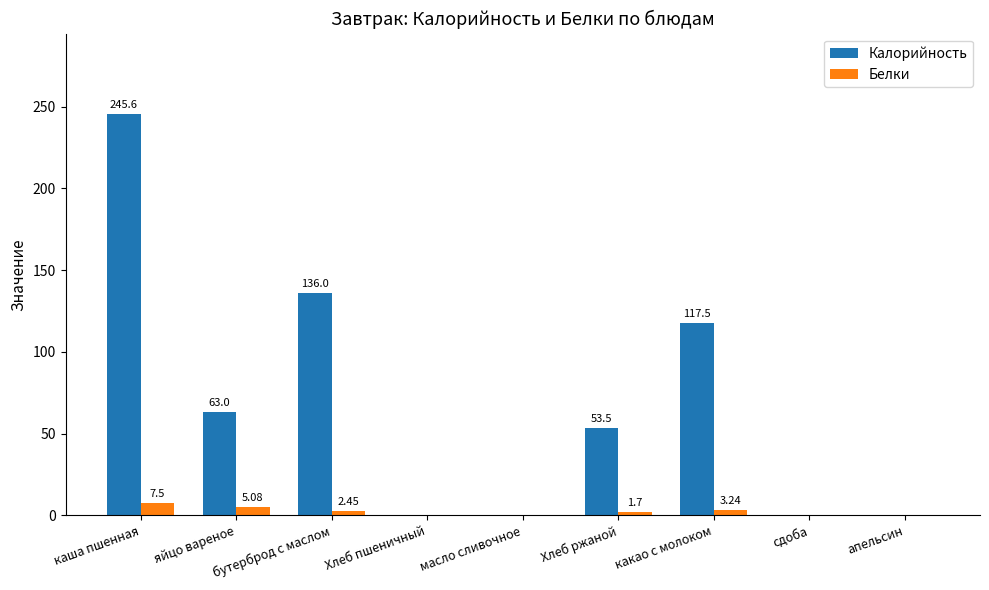

What is the difference between the Белки values at каша пшенная and какао с молоком?

4.3